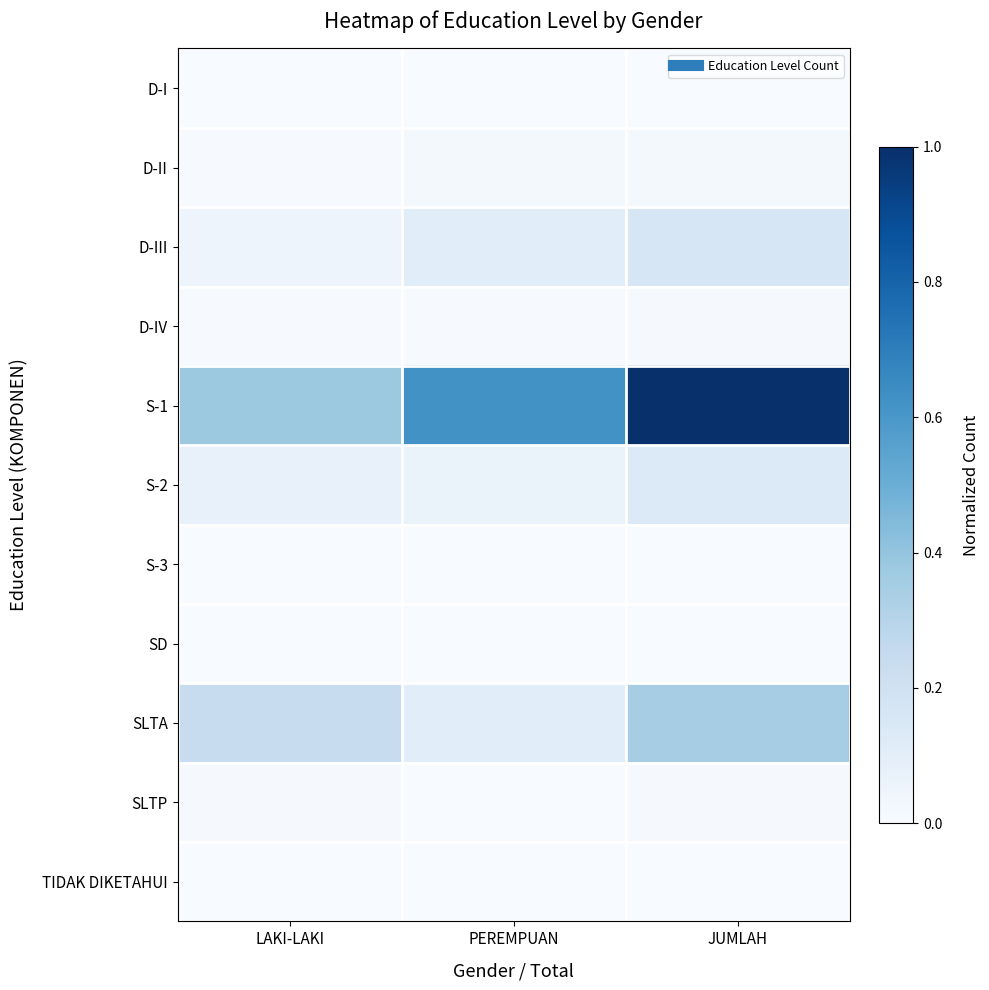

At how many categories does at least one series exceed 0?

3